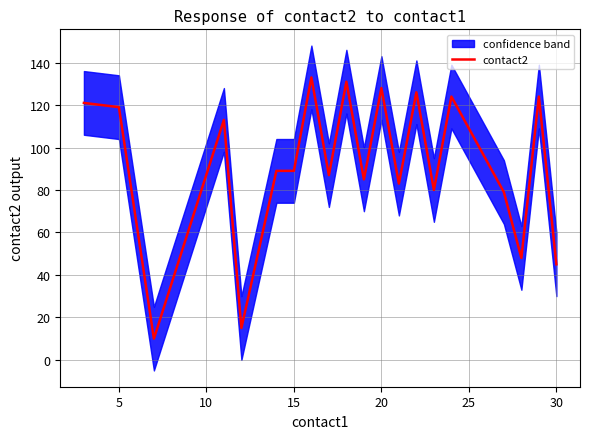

What is the sum of all values?

1829